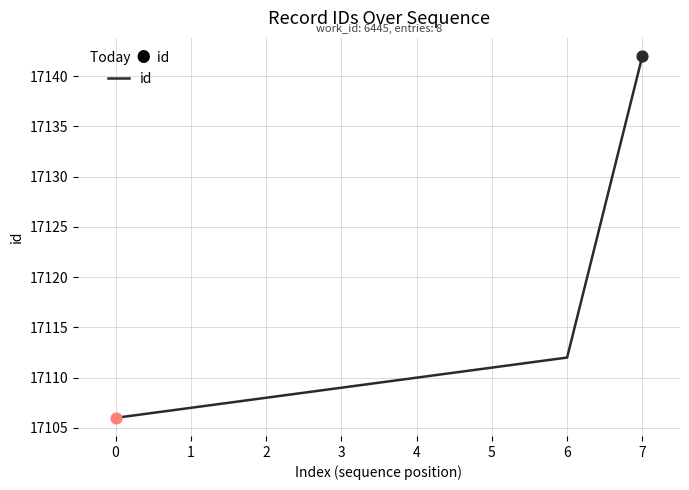

What is the change in value from 1 to 7?

+35